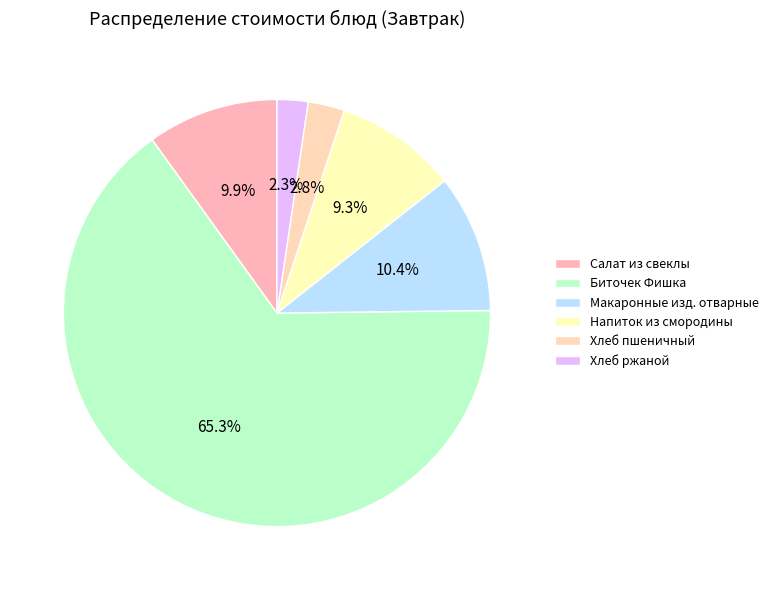

Is it true that Салат из свеклы is 10% of the pie?

True